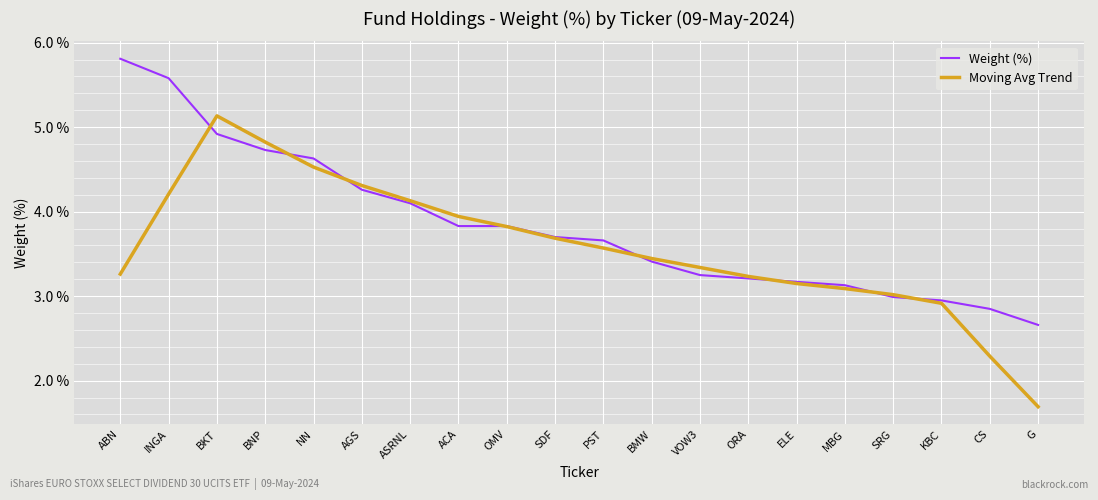

After their last crossing, which series has the higher values: Weight (%) or Moving Avg Trend?

Weight (%)